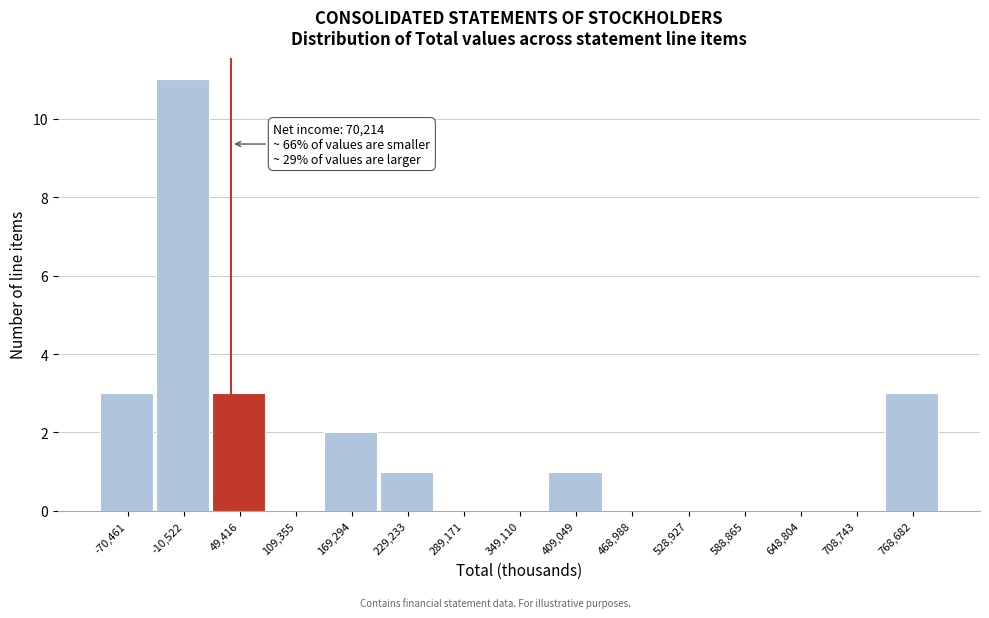

Reading left to right, transcribe all the data shown in this chart.

-70,461=3	-10,522=11	49,416=3	109,355=0	169,294=2	229,233=1	289,171=0	349,110=0	409,049=1	468,988=0	528,927=0	588,865=0	648,804=0	708,743=0	768,682=3